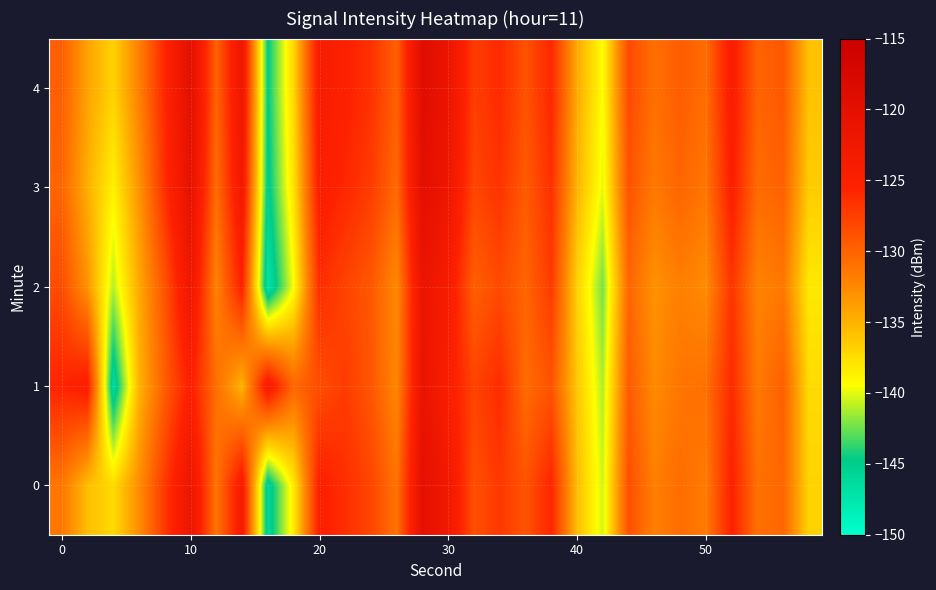

List the series in order of their peak value, highest first.

4, 3, 0, 1, 2